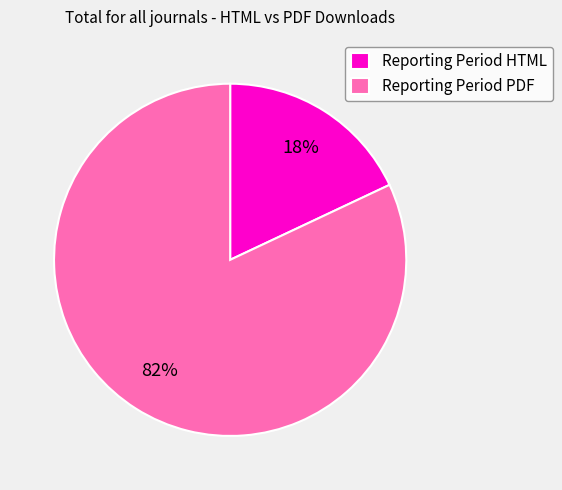

To the nearest percent, what is the difference between the largest and smallest slice percentages?

64%